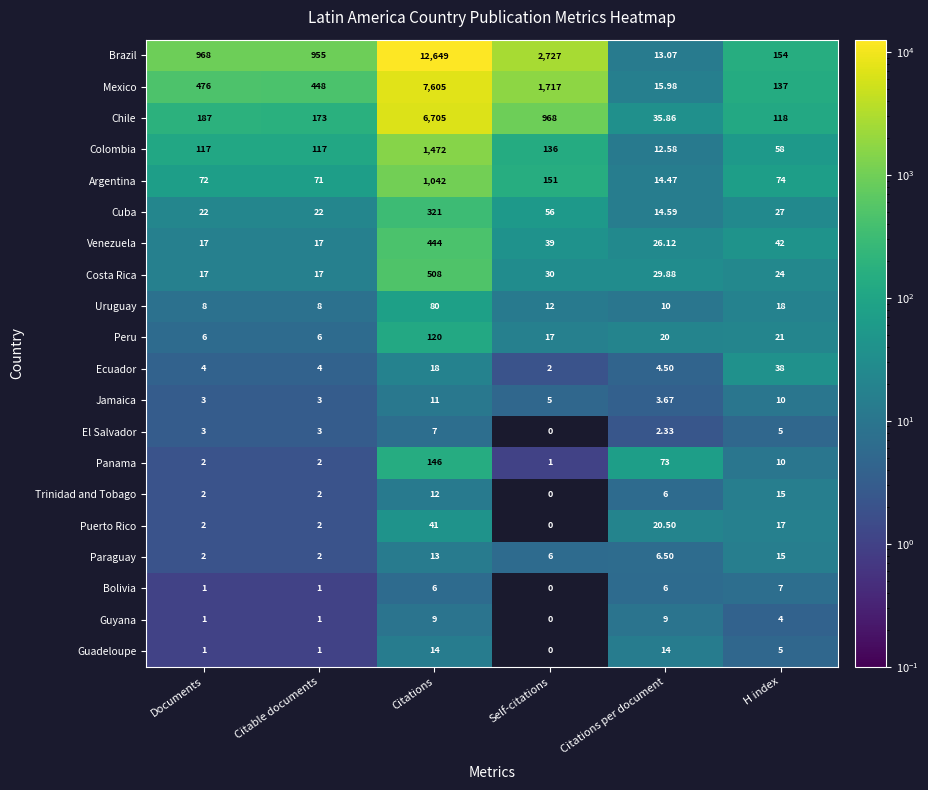

Between Citable documents and H index, which series saw the biggest shift?

Brazil